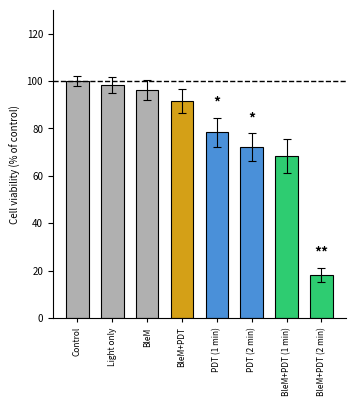

How many values are below 91?

4